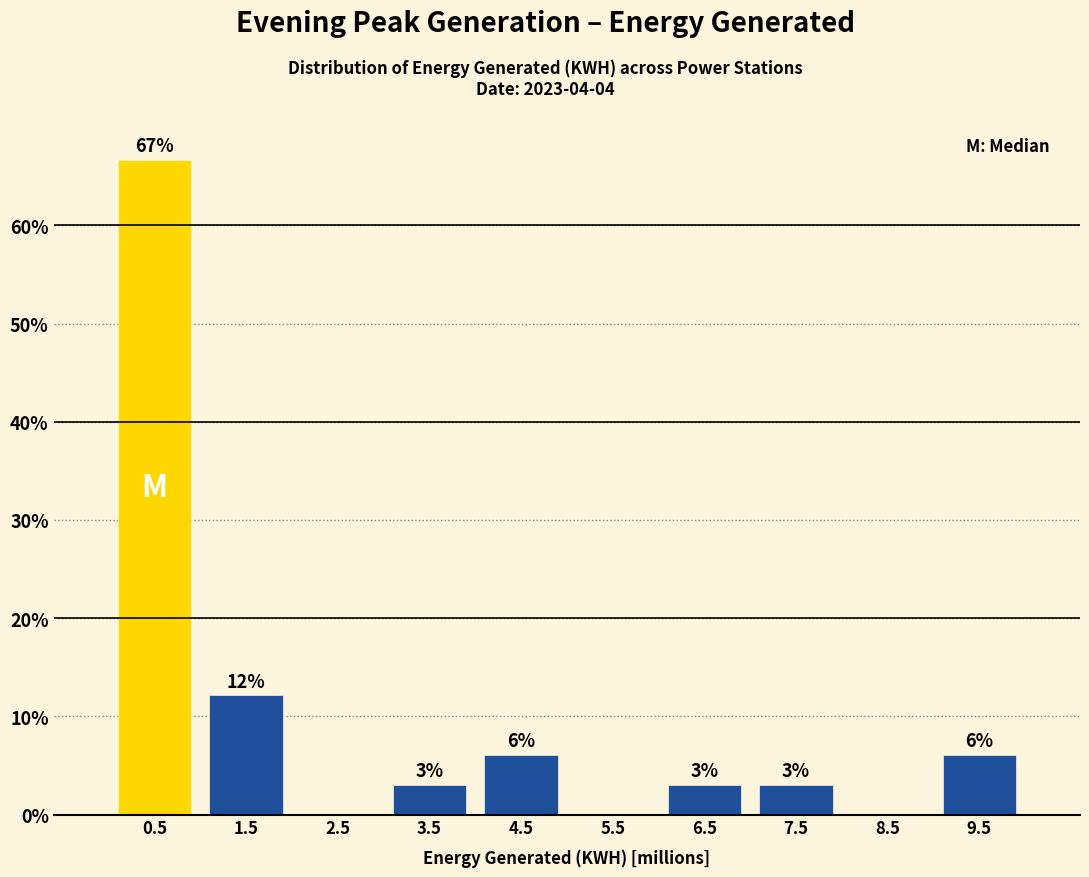

Which range on the x-axis has the tallest bar?

0 to 1